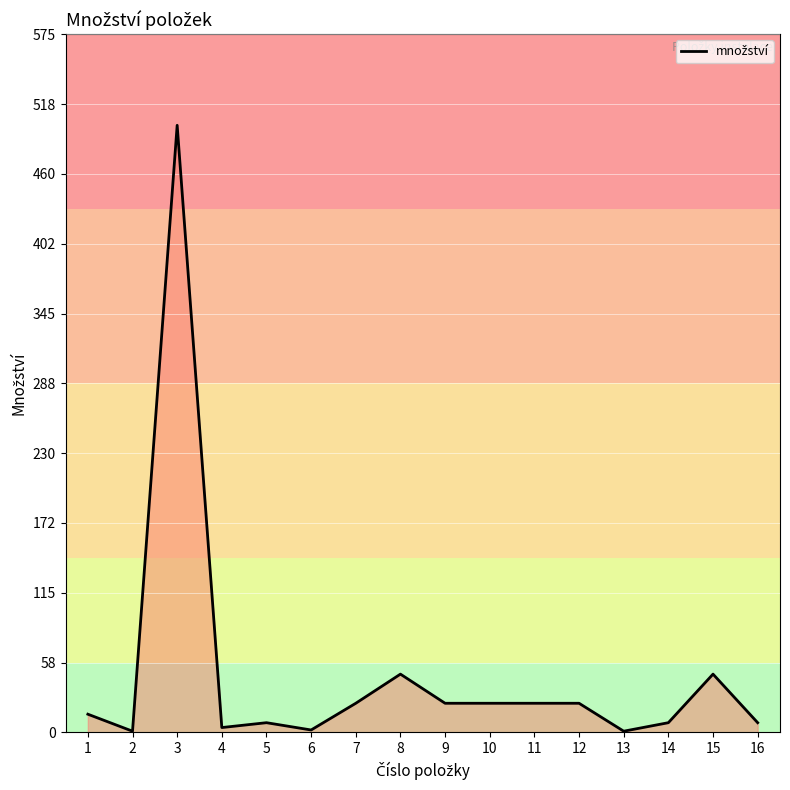

What is the difference between the maximum and minimum values?

499